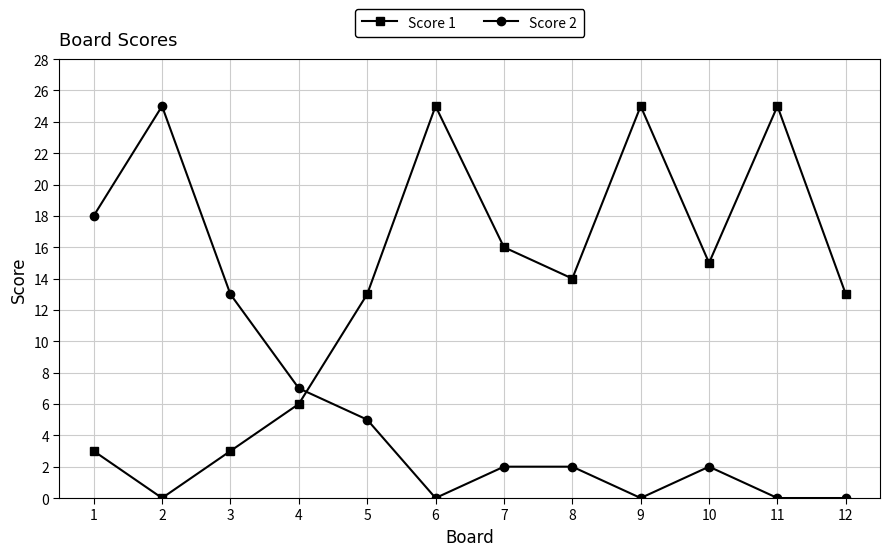

What is the sum of all Score 2 values?

74